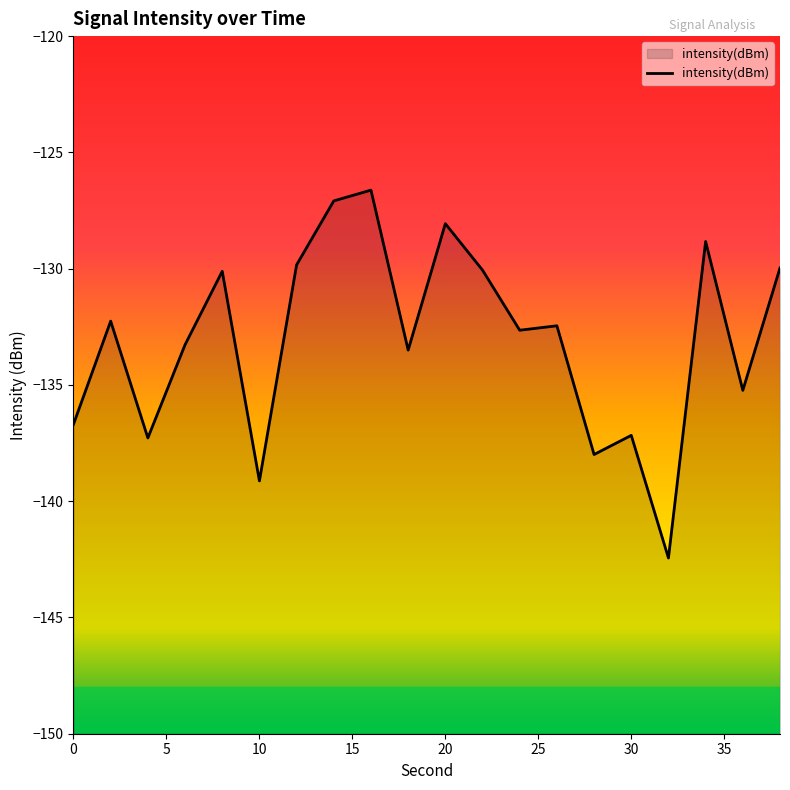

What is the sum of all values?

-2660.7